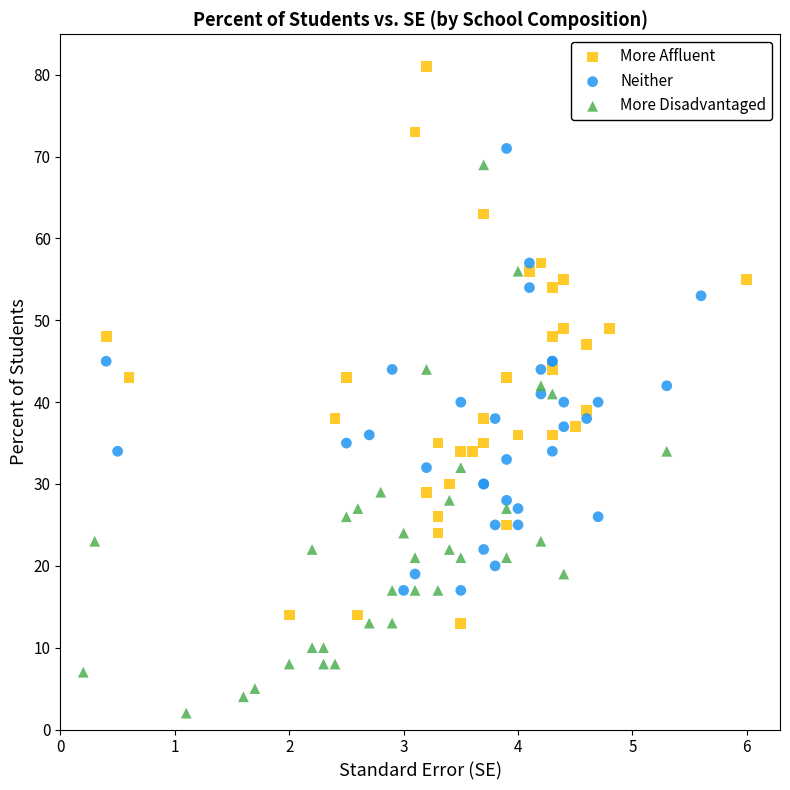

Which series reaches the minimum Y coordinate?

More Disadvantaged